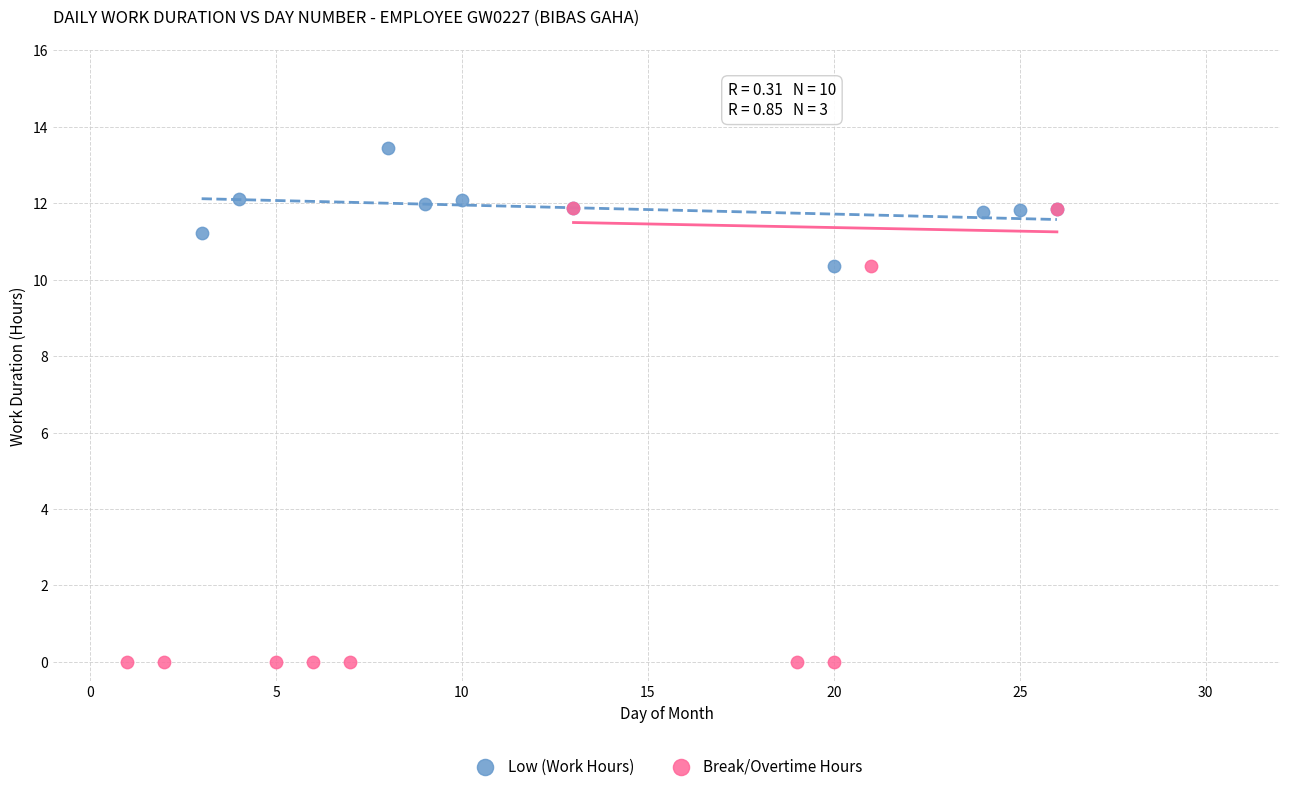

Which series contains the lowest Y value?

Break/Overtime Hours